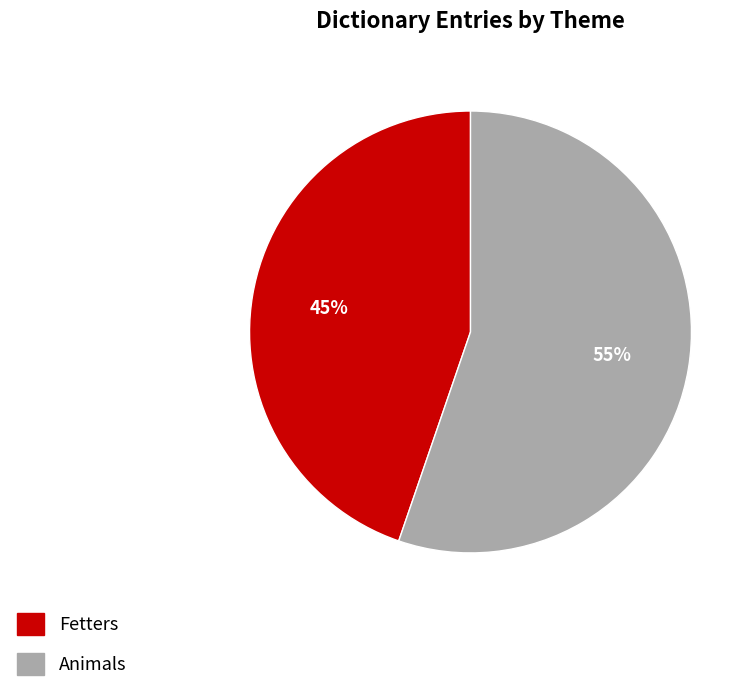

Do Animals and Fetters together represent more than half of the pie?

Yes